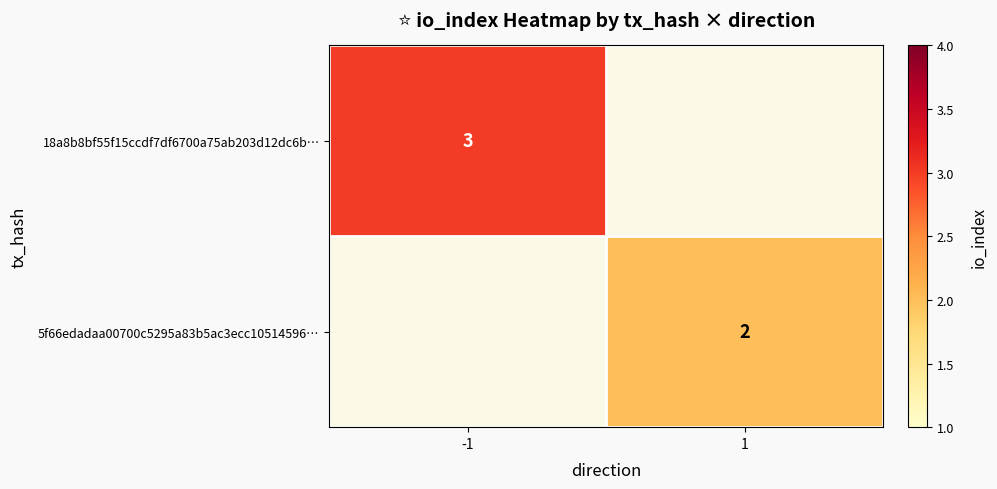

Is it true that 5f66edadaa00700c5295a83b5ac3ecc10514596… equals 2 at 1?

True